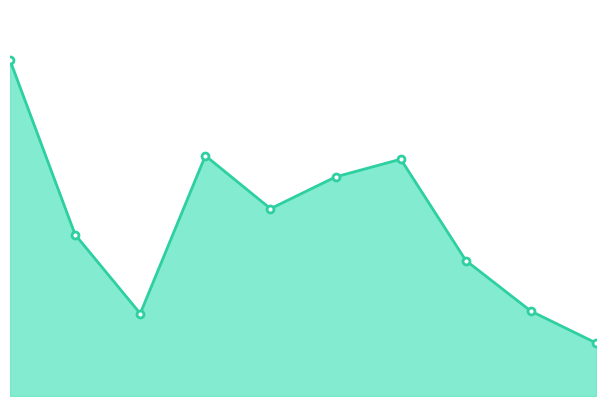

Does the chart have visible grid lines?

No